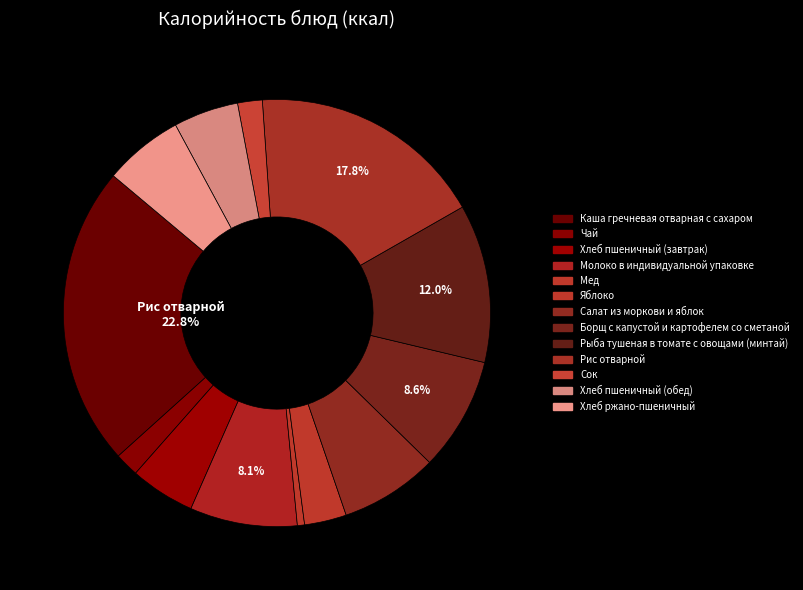

Does Мед represent more than half of the total?

No